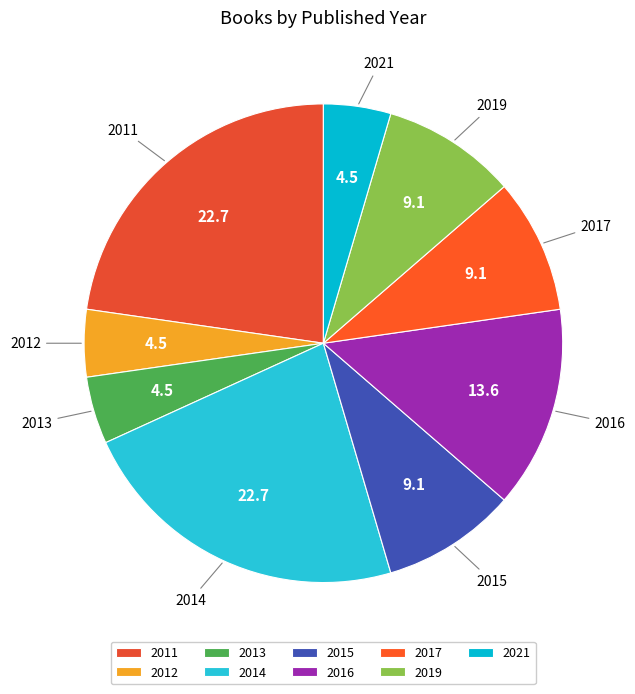

Count the number of slices in the pie.

9